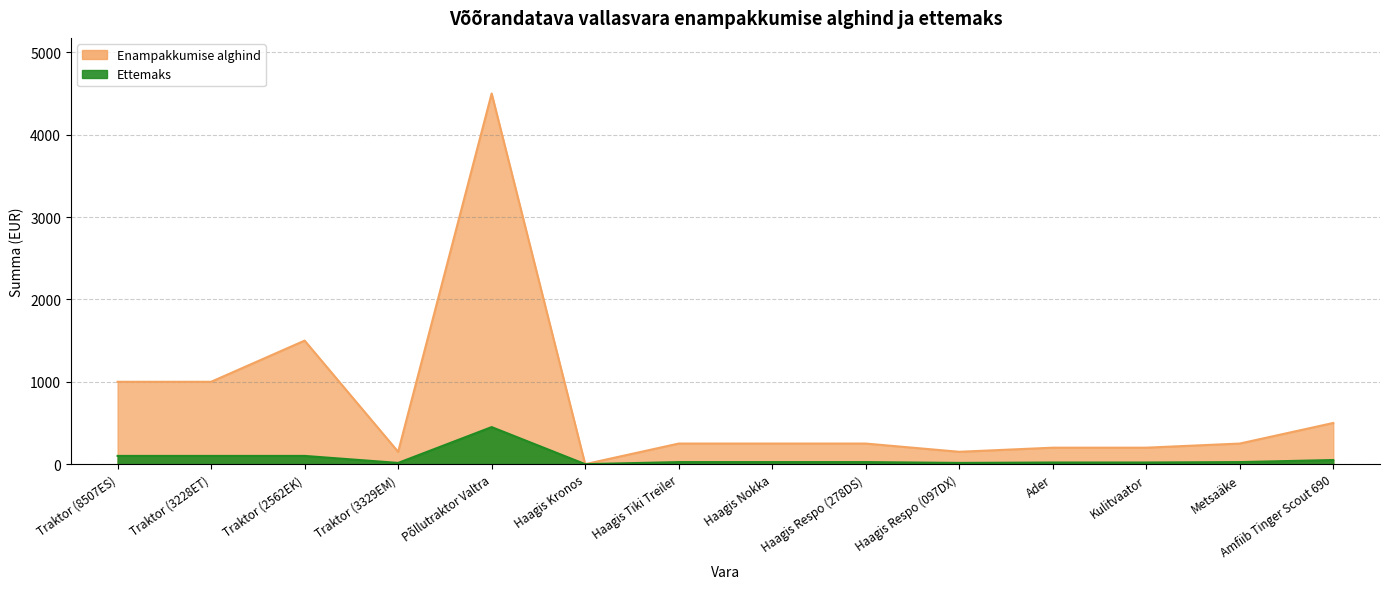

True or false: Enampakkumise alghind and Ettemaks intersect in this chart.

False